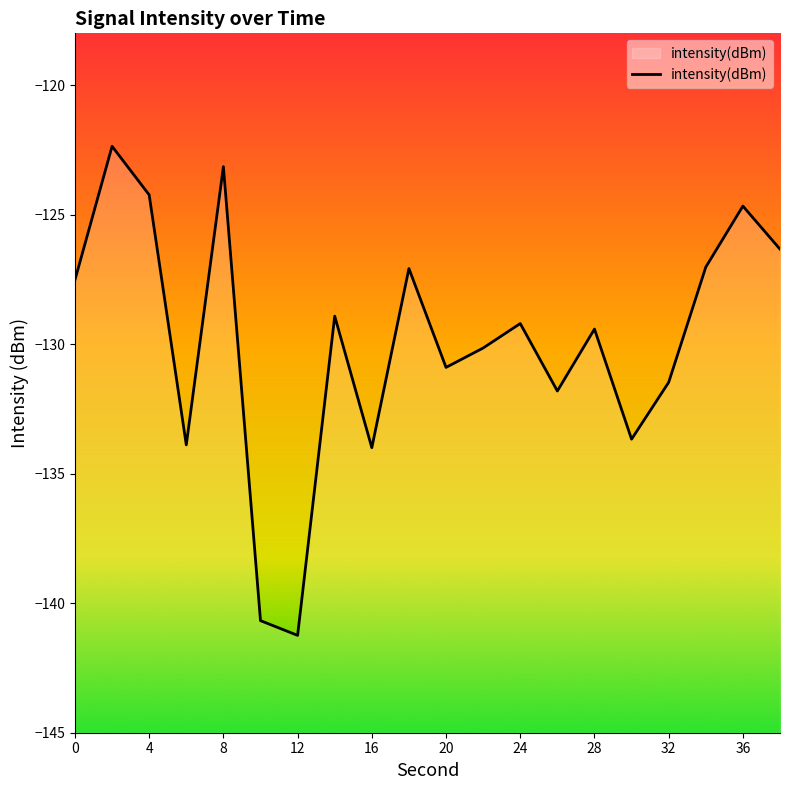

The value at 0 is -83.0. True or false?

False